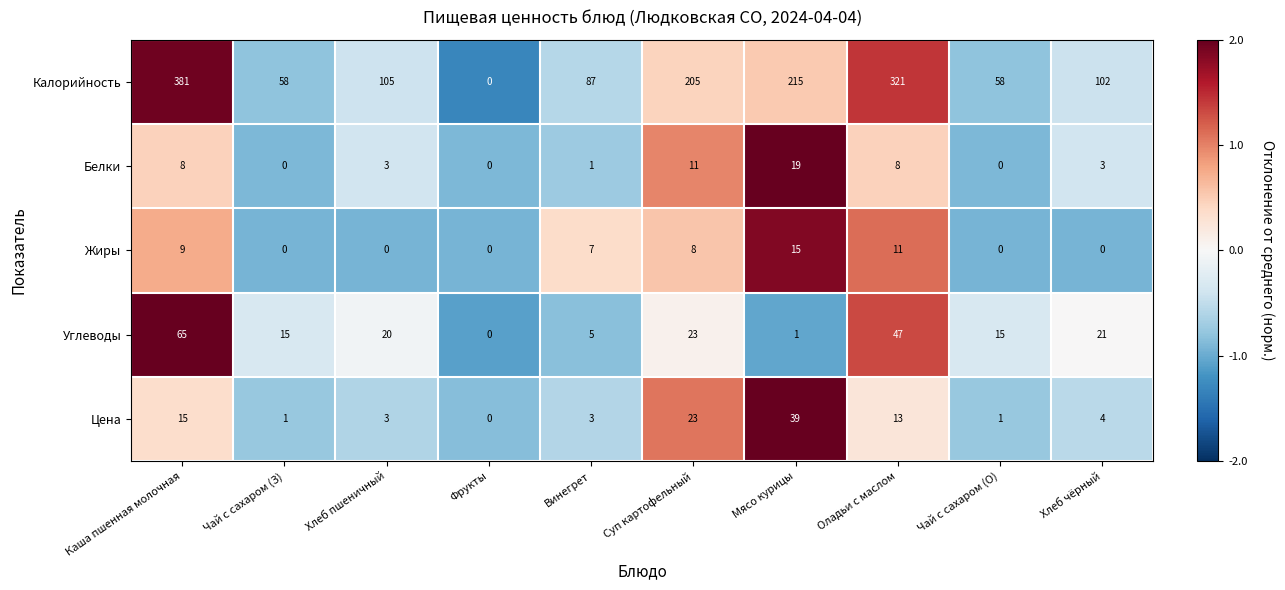

What is the maximum value for Углеводы?

65